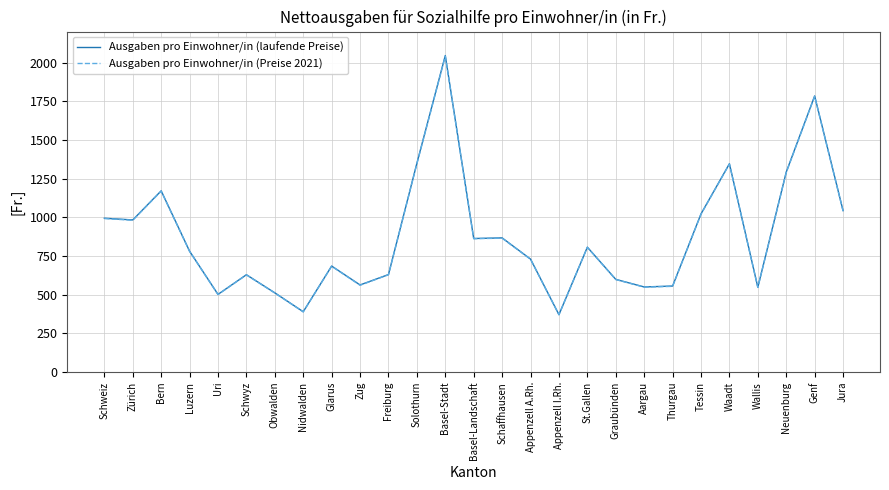

What is the maximum value shown in the chart?

2045